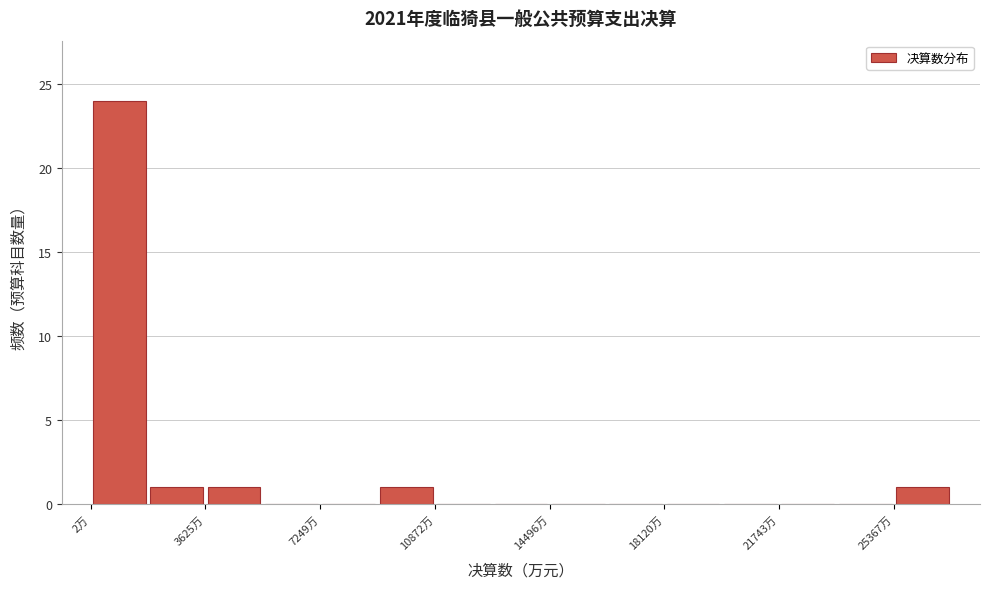

Read against the x-axis, roughly where is the centre of the tallest bar?

1000